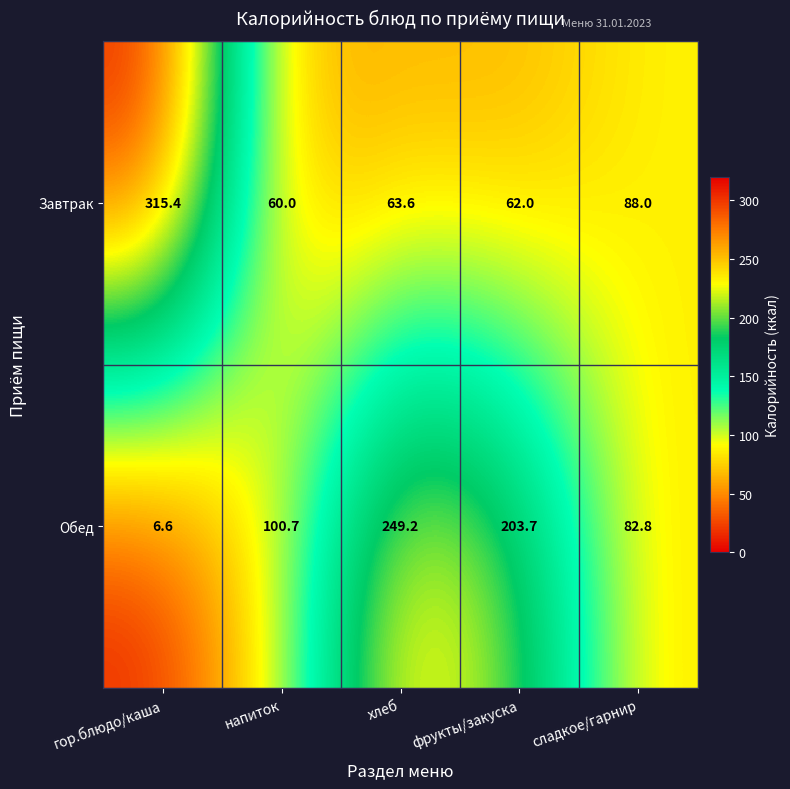

Is it true that Обед equals 100.7 at напиток?

True